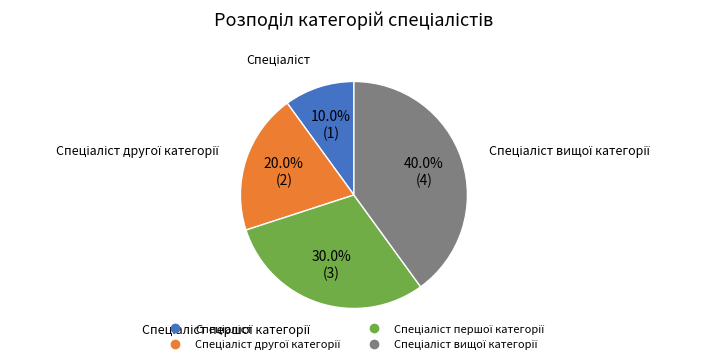

Is there a majority slice in this chart?

No